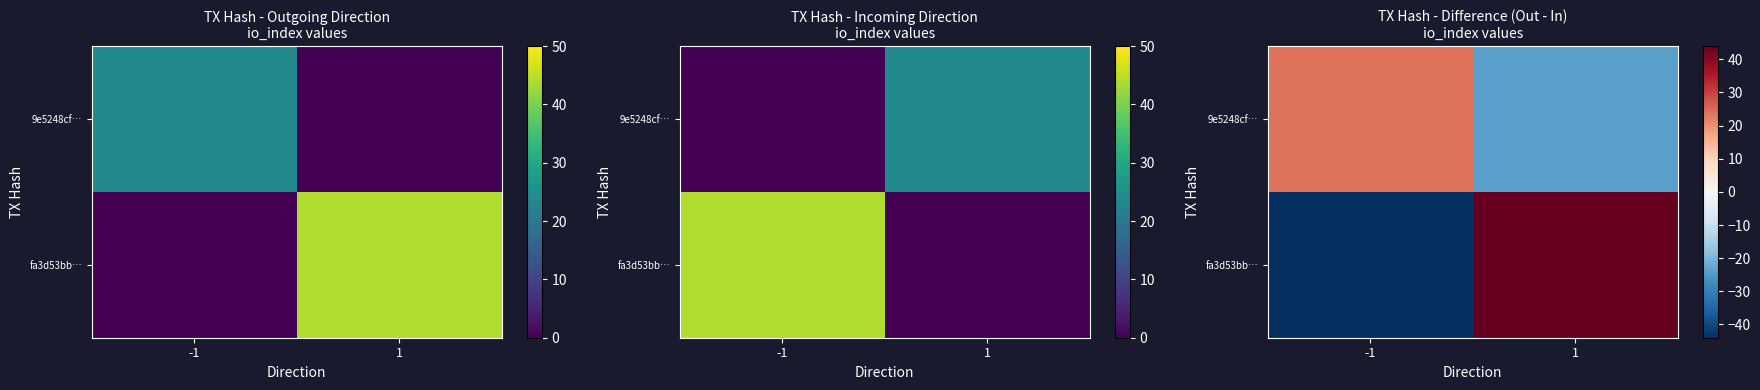

What is the spread (max minus min) of values at -1?

68